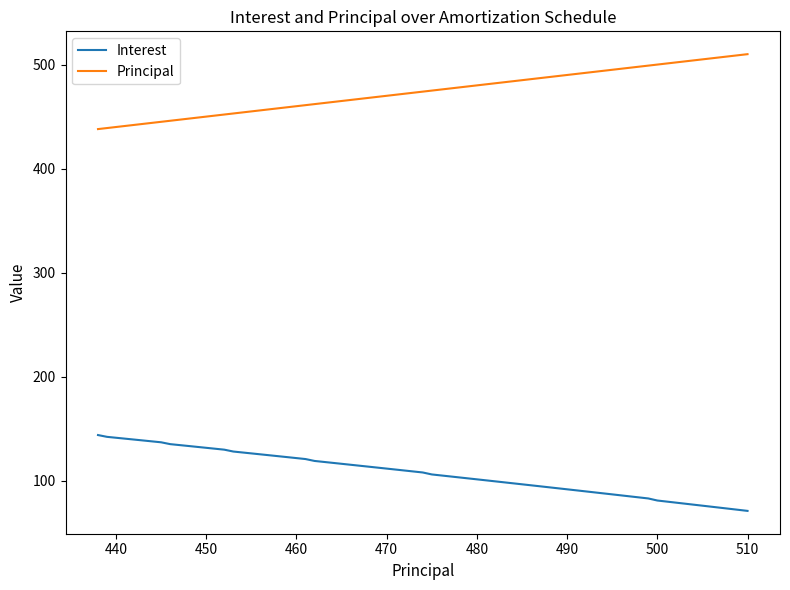

True or false: Interest and Principal cross at least once.

False